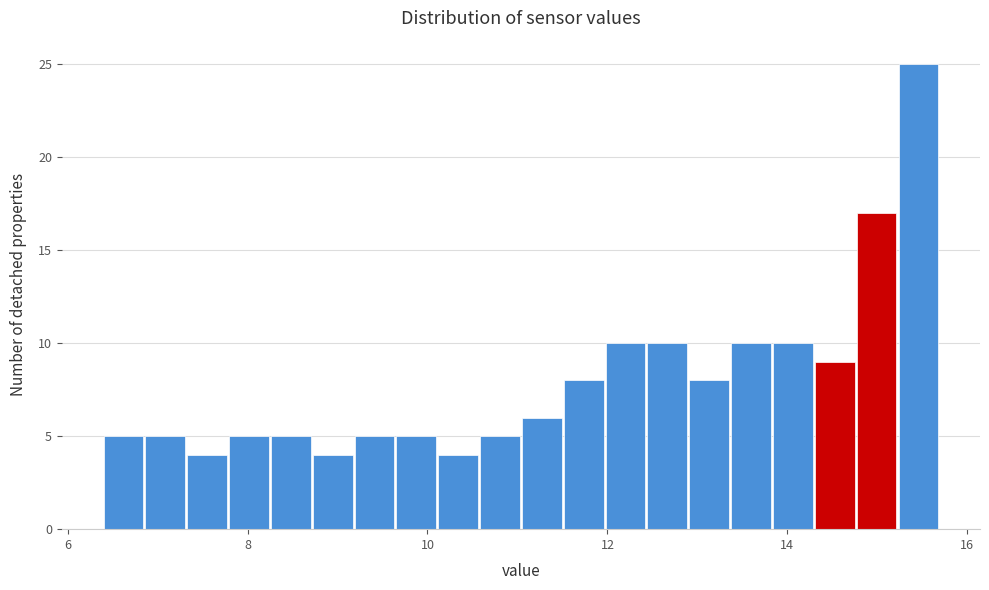

Around what value on the x-axis is the tallest bar? Give the approximate position of its centre, as read against the axis.

15.4